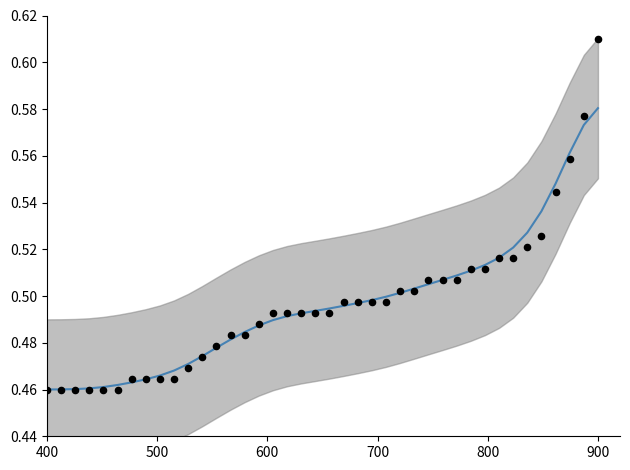

At which category is the sum across all series the highest?

900